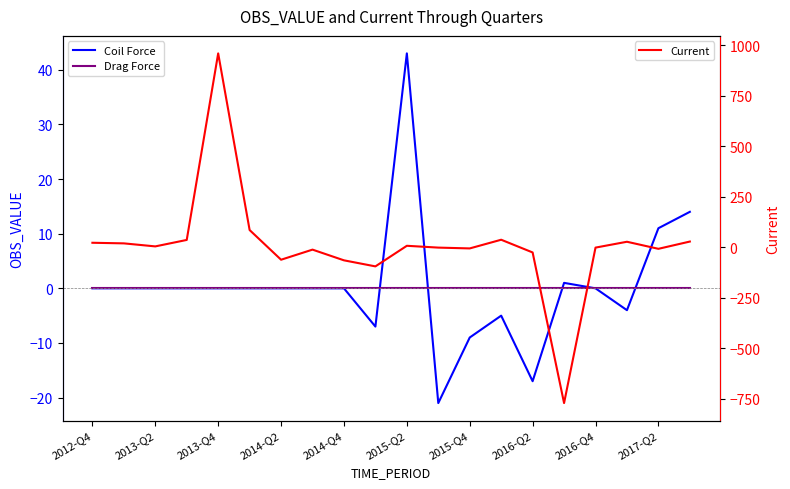

How many intersections are there between Drag Force and Current?

8